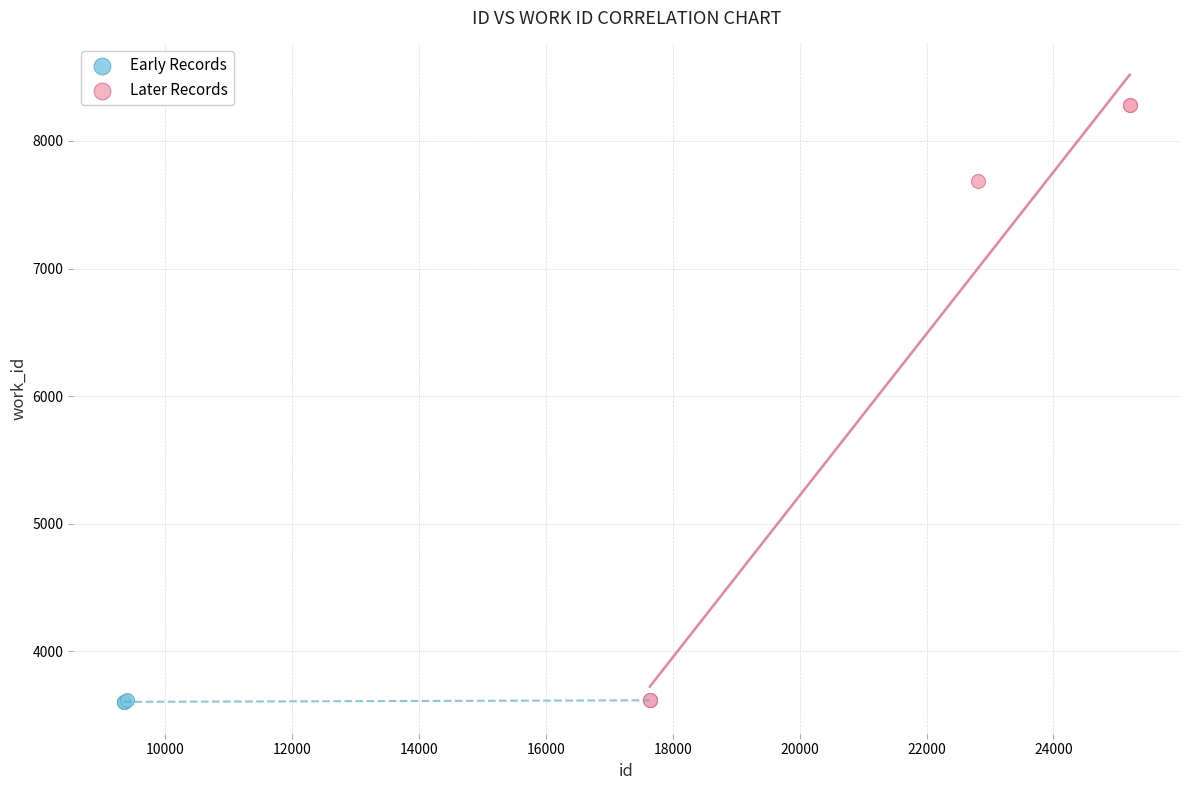

Which series has the largest Y range (max minus min)?

Later Records